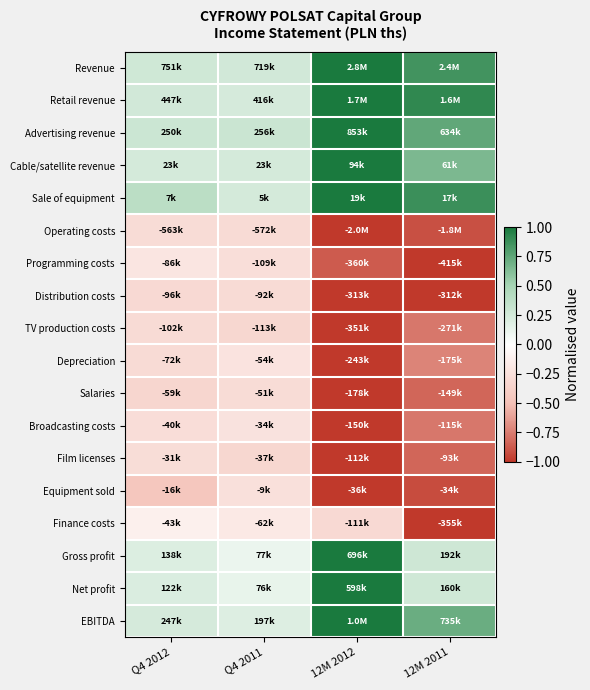

What is the spread (max minus min) of values at 12M 2012?

2.0